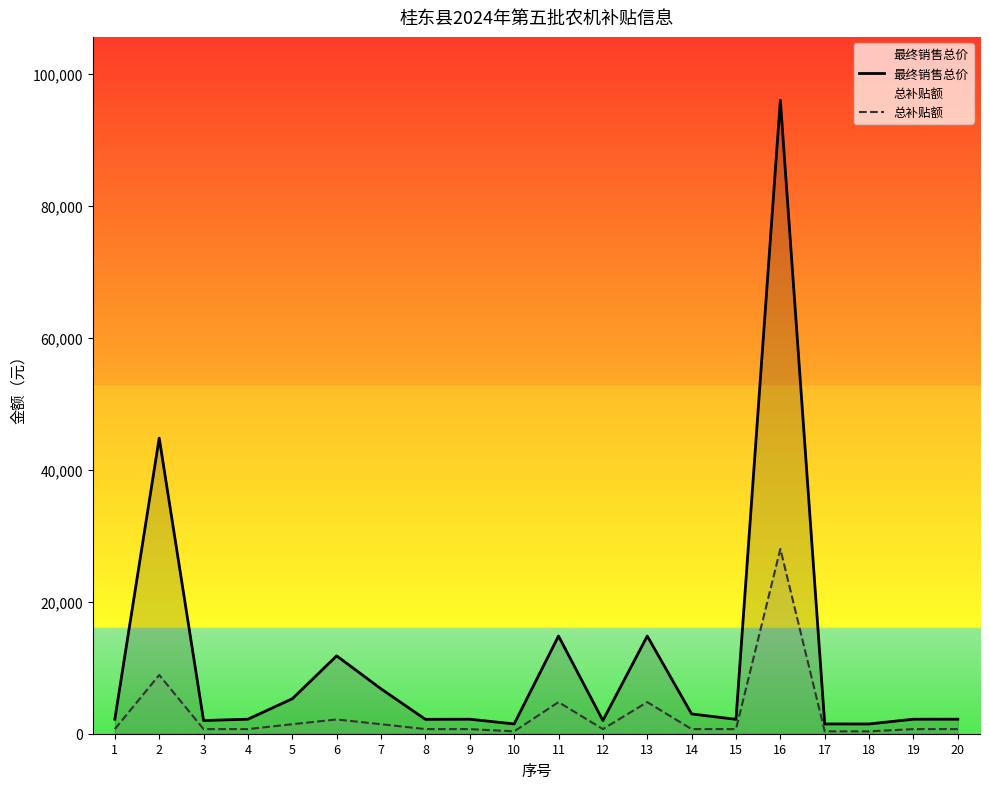

Is the value of 最终销售总价 at 1 greater than the value of 总补贴额 at 12?

Yes